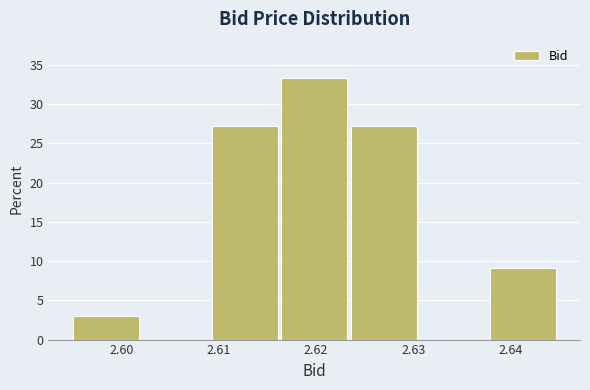

Reading left to right, transcribe this chart: for each bar, give the range it covers on the x-axis and its height. Neither the bar edges nor the heights are printed on the chart, so give them approximately, as read against the axes.

2.595 to 2.602: 3.0
2.602 to 2.609: 0
2.609 to 2.616: 27.5
2.616 to 2.624: 33.5
2.624 to 2.631: 27.5
2.631 to 2.638: 0
2.638 to 2.645: 9.0